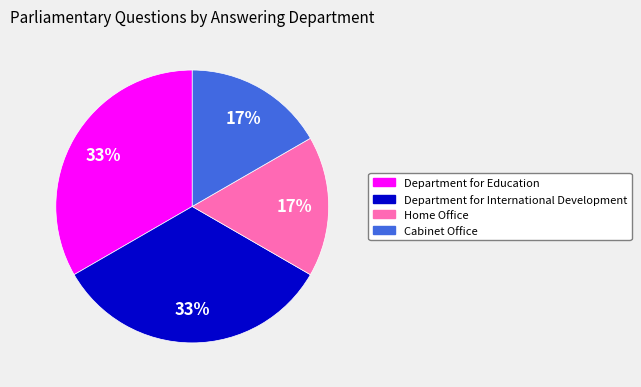

To the nearest percent, what percentage of the pie is Department for Education?

33%